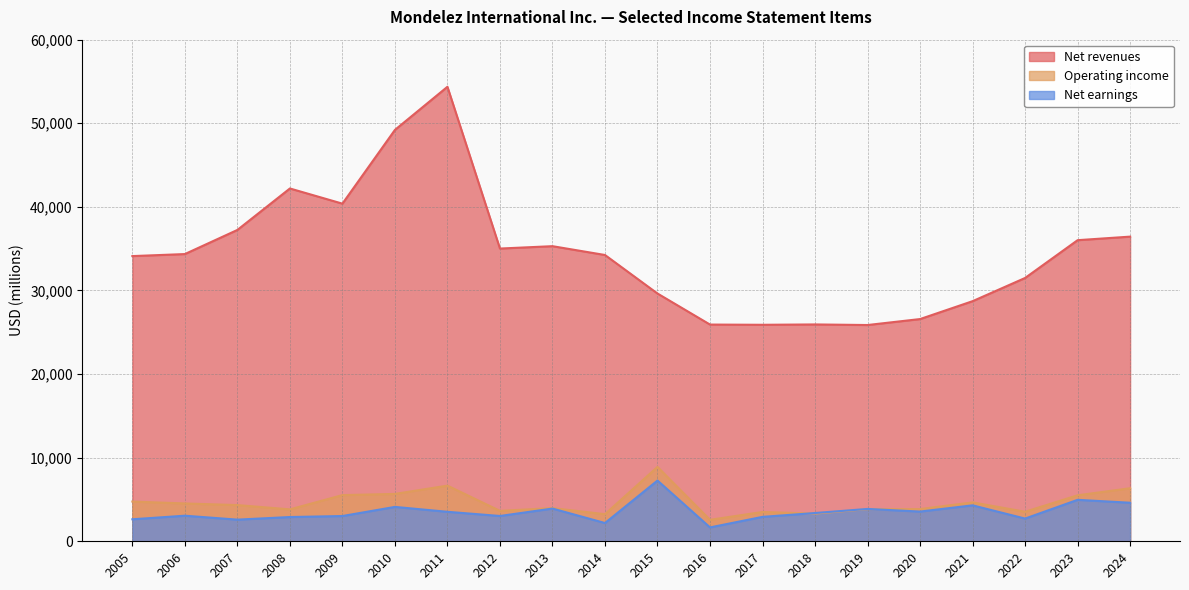

True or false: Net revenues has a value of 36441 at 2024.

True